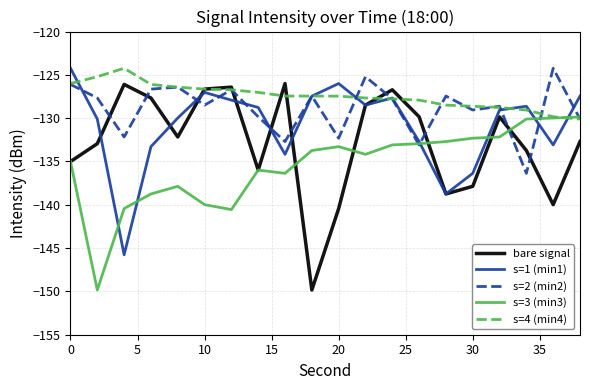

Which series has the largest total across all categories?

s=4 (min4)